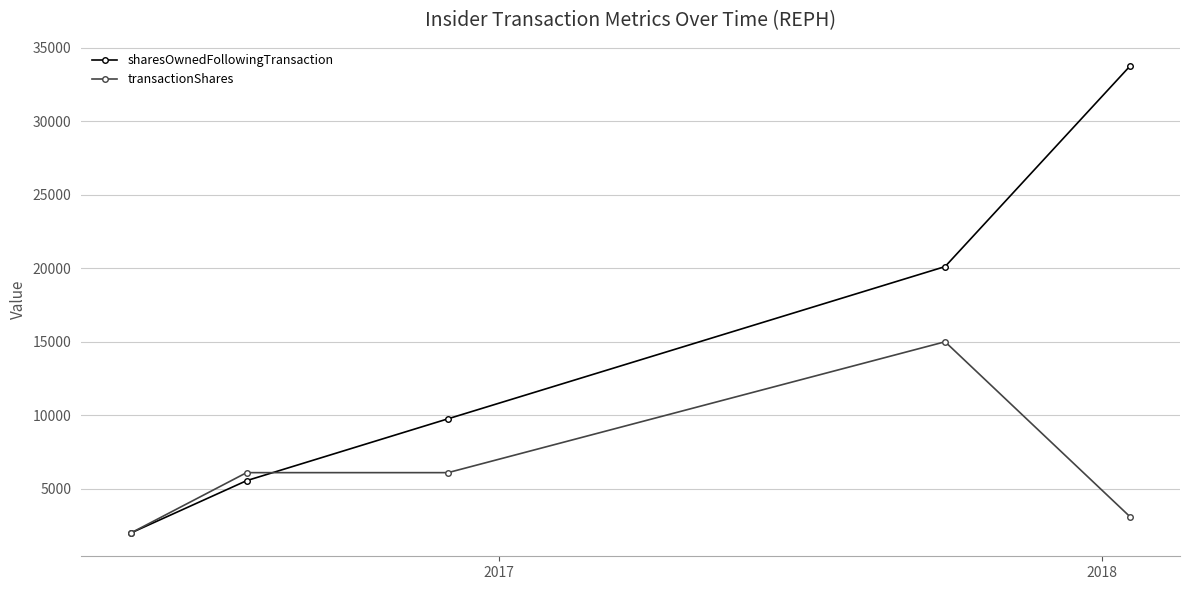

What is the difference between the maximum and minimum values in the transactionShares series?

13000